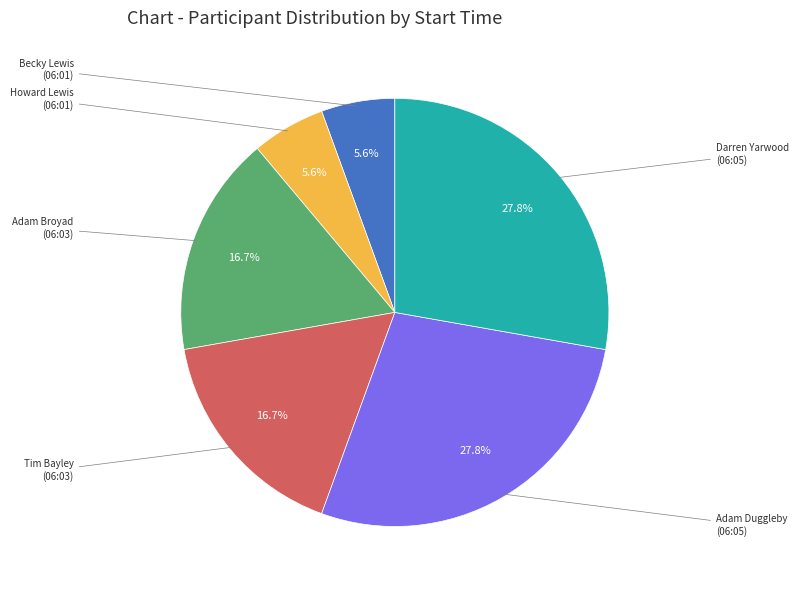

Does any single category account for the majority?

No